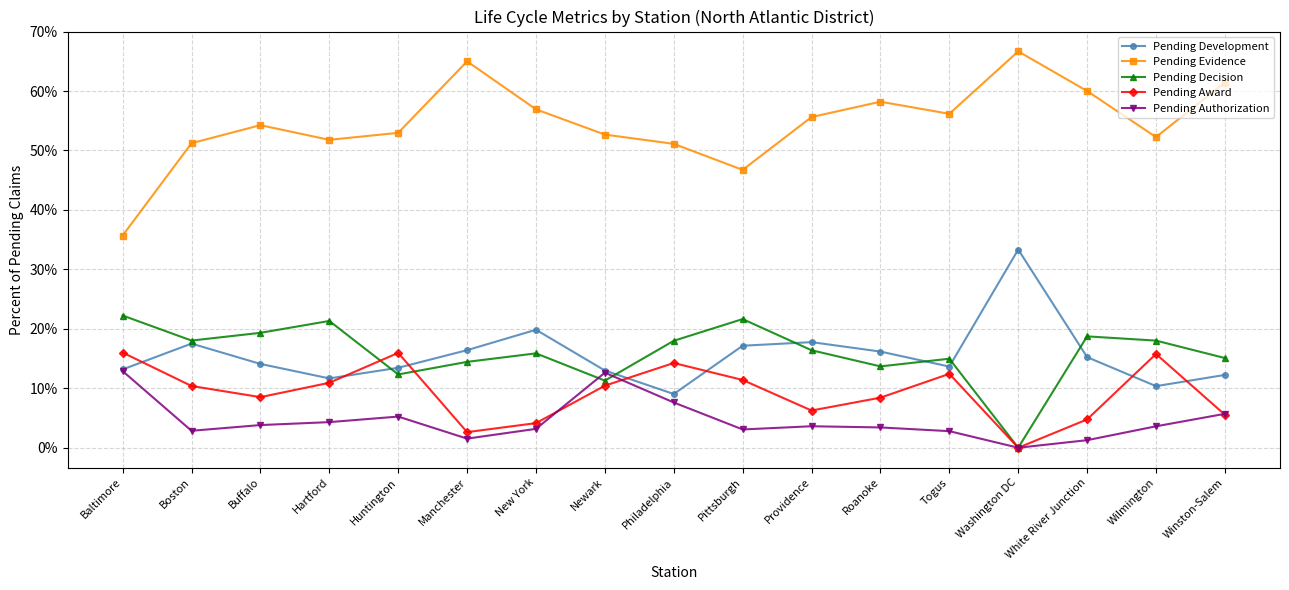

What is the highest value of the Pending Decision series?

0.2